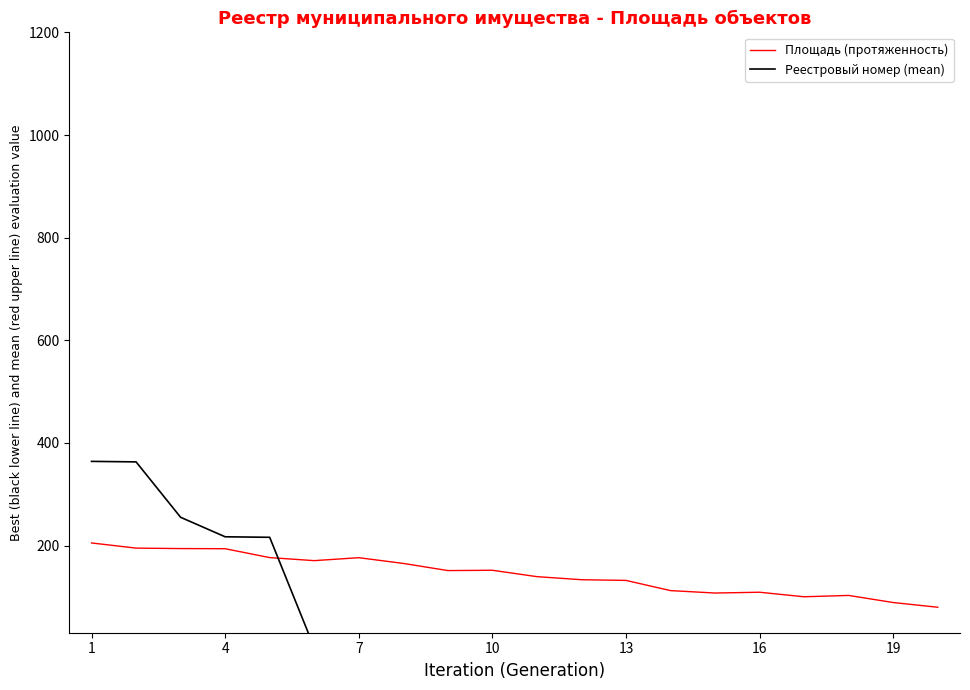

How many series are shown in this chart?

2